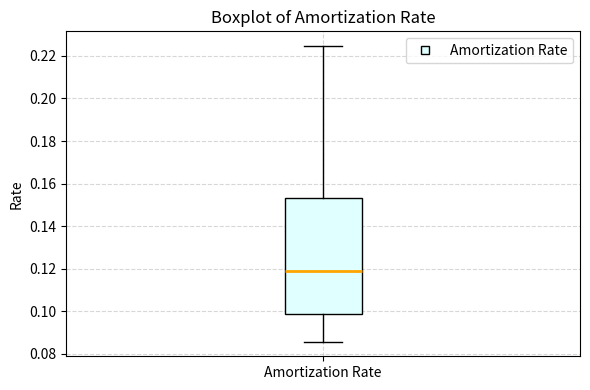

Where does the lower whisker of the box for Amortization Rate end on the y-axis? The values are not printed on the chart, so give them approximately, as read against the axis.

0.086